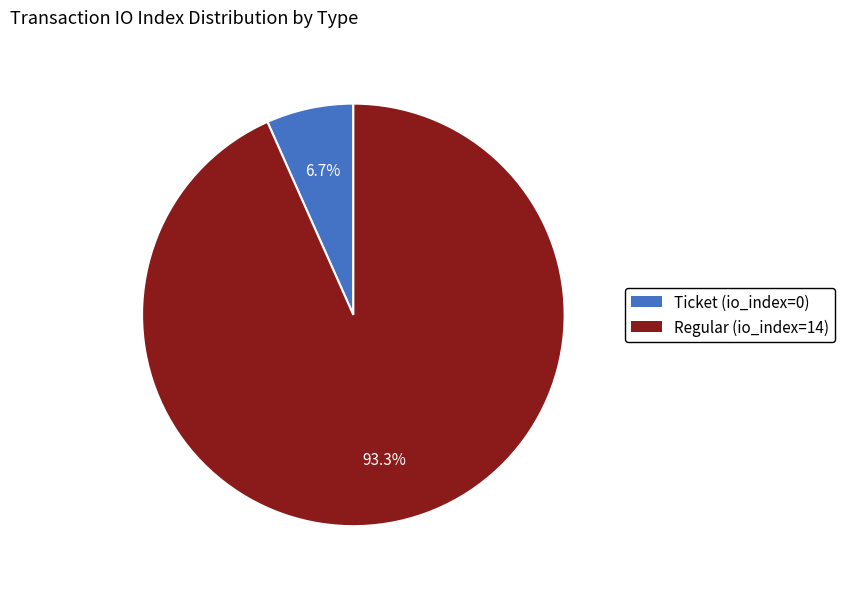

Count the number of slices in the pie.

2